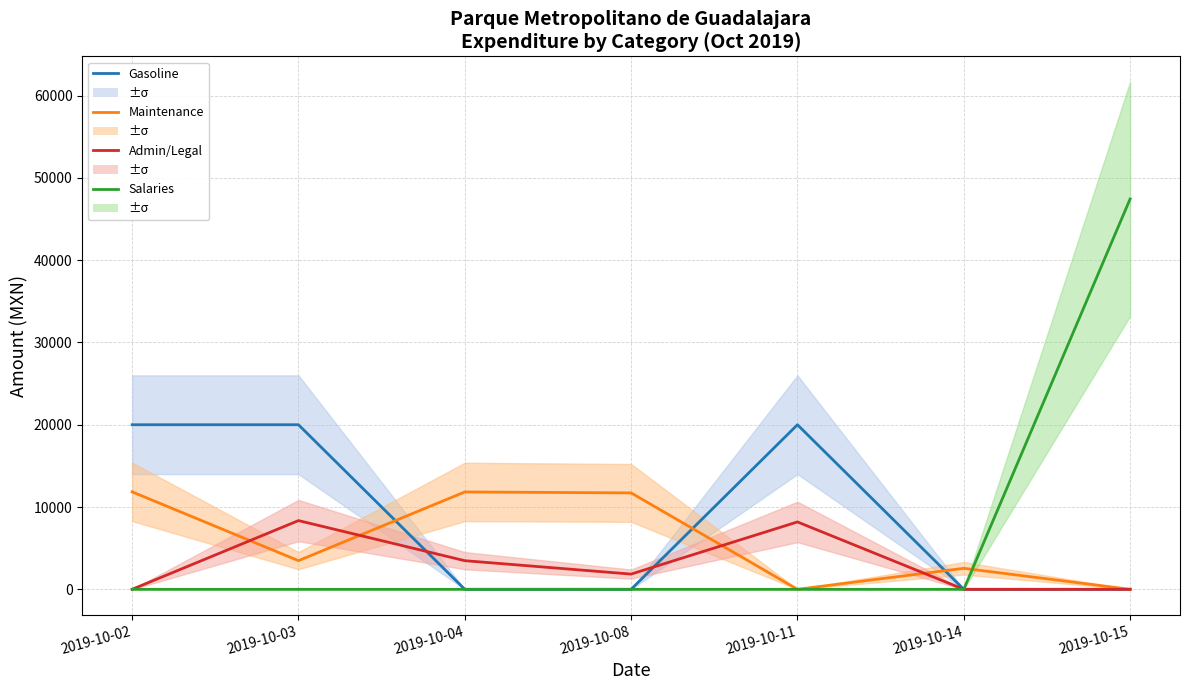

Where does the Admin/Legal series first go above 1850?

2019-10-03